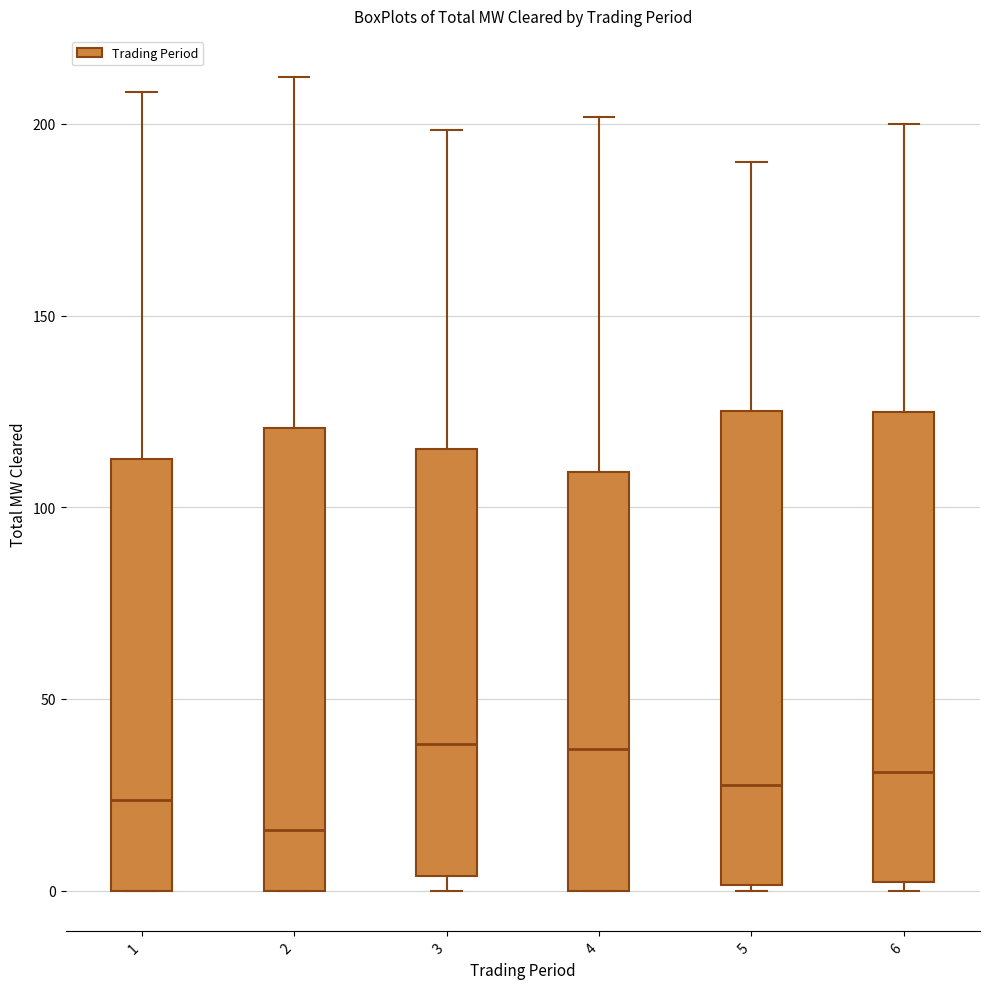

Reading left to right, read every box against the y-axis: the position of its median line, the range the box covers, and the ends of its whiskers. The values are not printed on the chart, so give them approximately, as read against the axis.

1: median 25, box 0 to 115, whiskers 0 to 210
2: median 15, box 0 to 120, whiskers 0 to 210
3: median 40, box 5 to 115, whiskers 0 to 200
4: median 35, box 0 to 110, whiskers 0 to 200
5: median 30, box 0 to 125, whiskers 0 (just below the box's lower edge) to 190
6: median 30, box 0 to 125, whiskers 0 (just below the box's lower edge) to 200